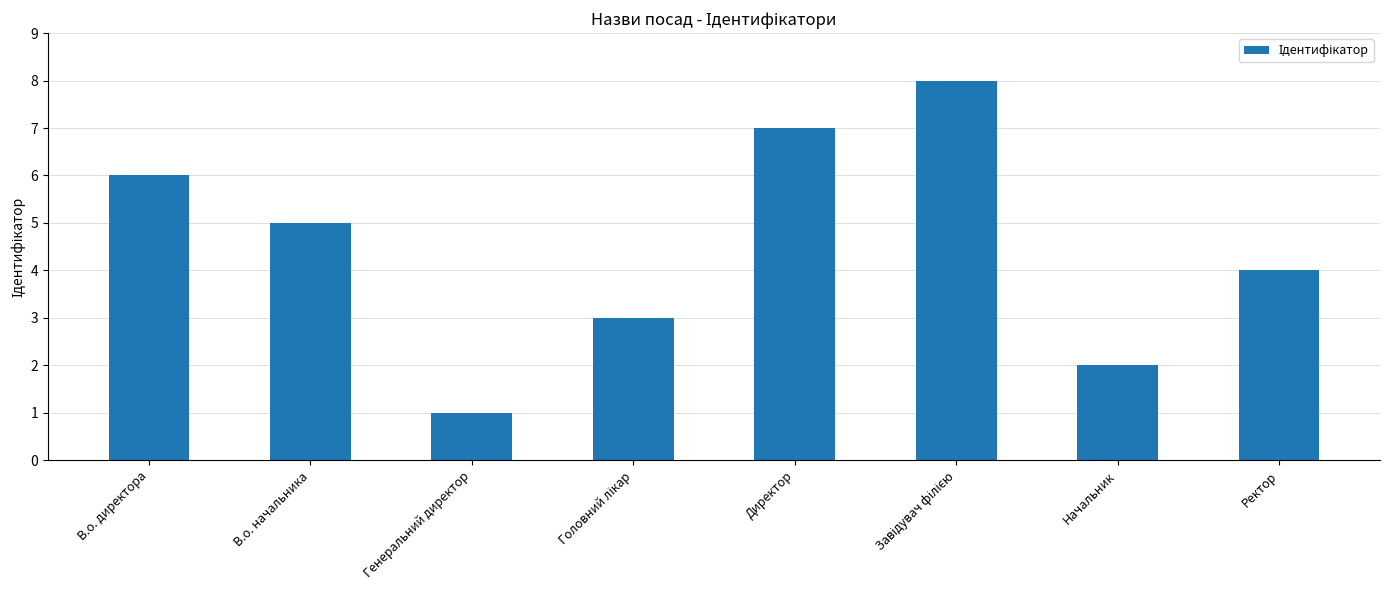

What is the label of the 8th bar from the left?

Ректор